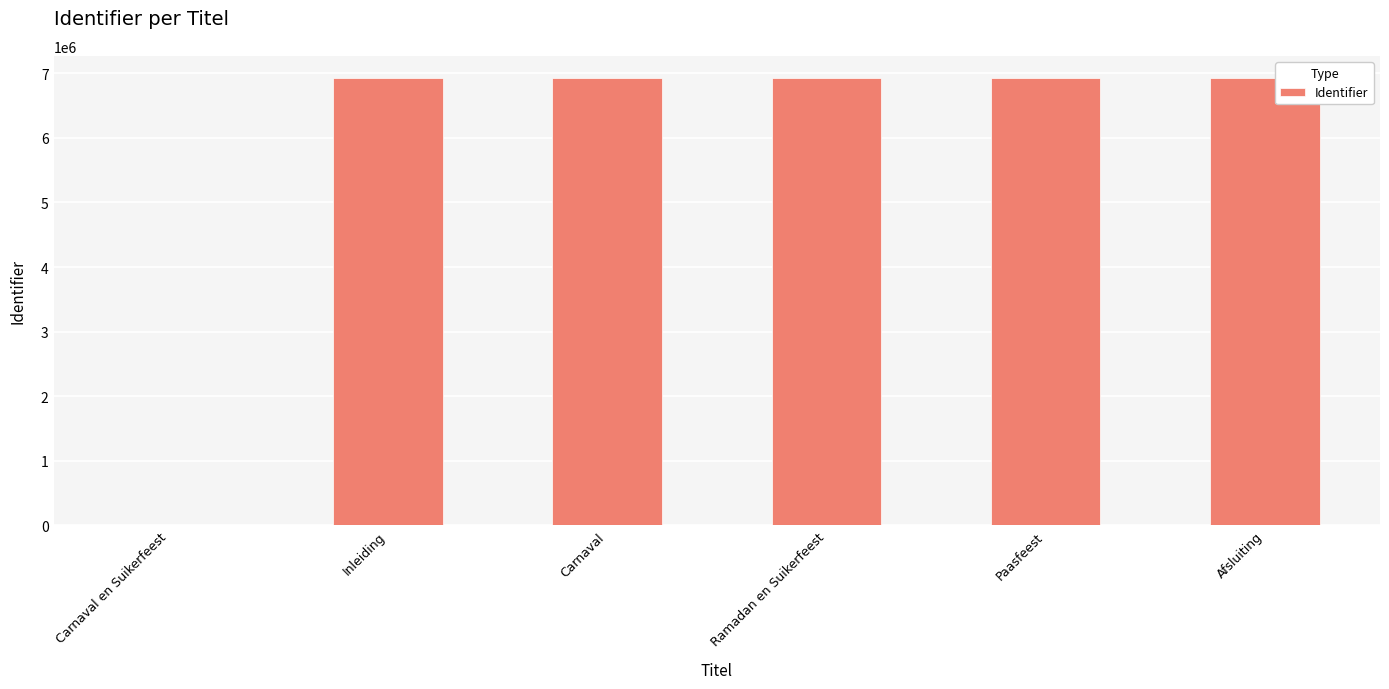

Between Paasfeest and Carnaval en Suikerfeest, which is larger?

Paasfeest